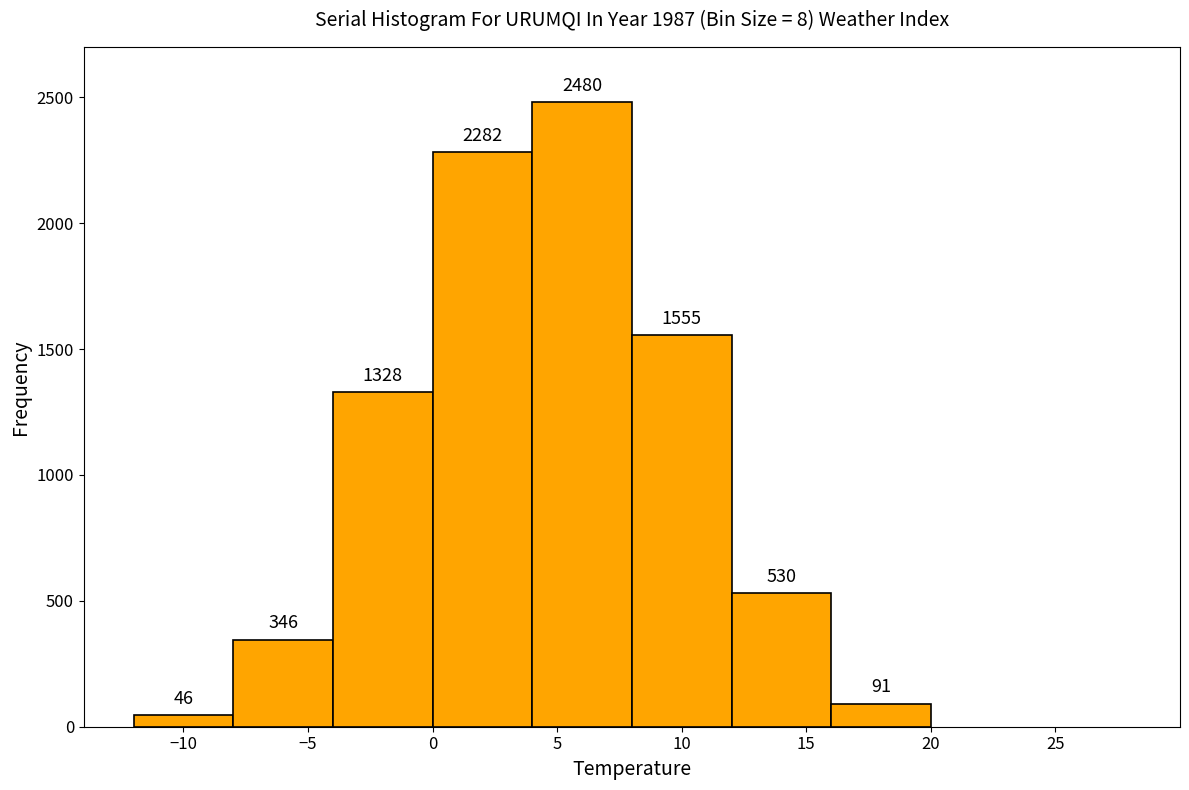

Reading left to right, list every bar in this chart as the range it spans on the x-axis followed by its height.

-12 to -8: 46
-8 to -4: 346
-4 to 0: 1328
0 to 4: 2282
4 to 8: 2480
8 to 12: 1555
12 to 16: 530
16 to 20: 91